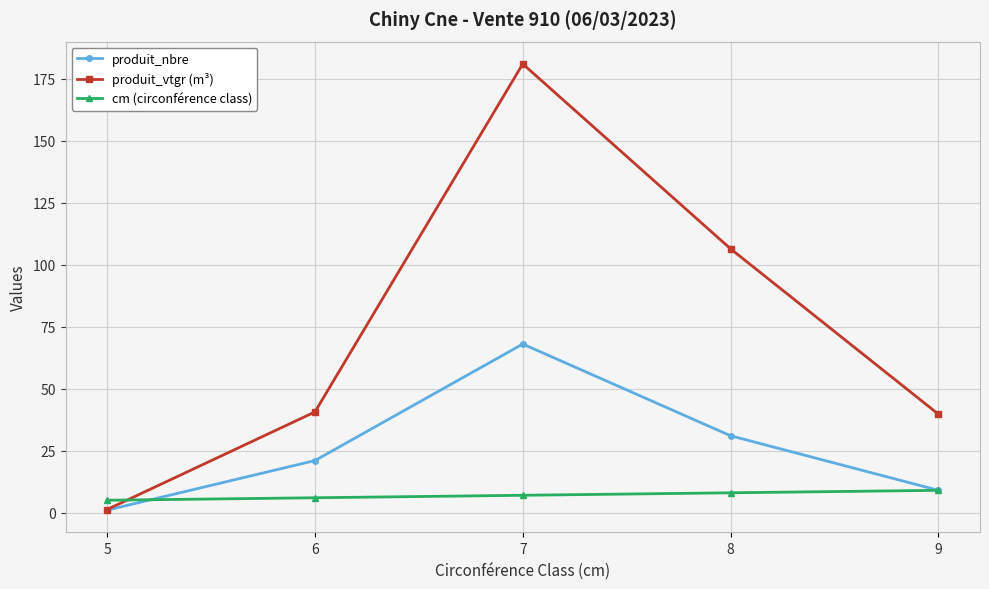

True or false: cm (circonférence class) and produit_nbre cross at least once.

True